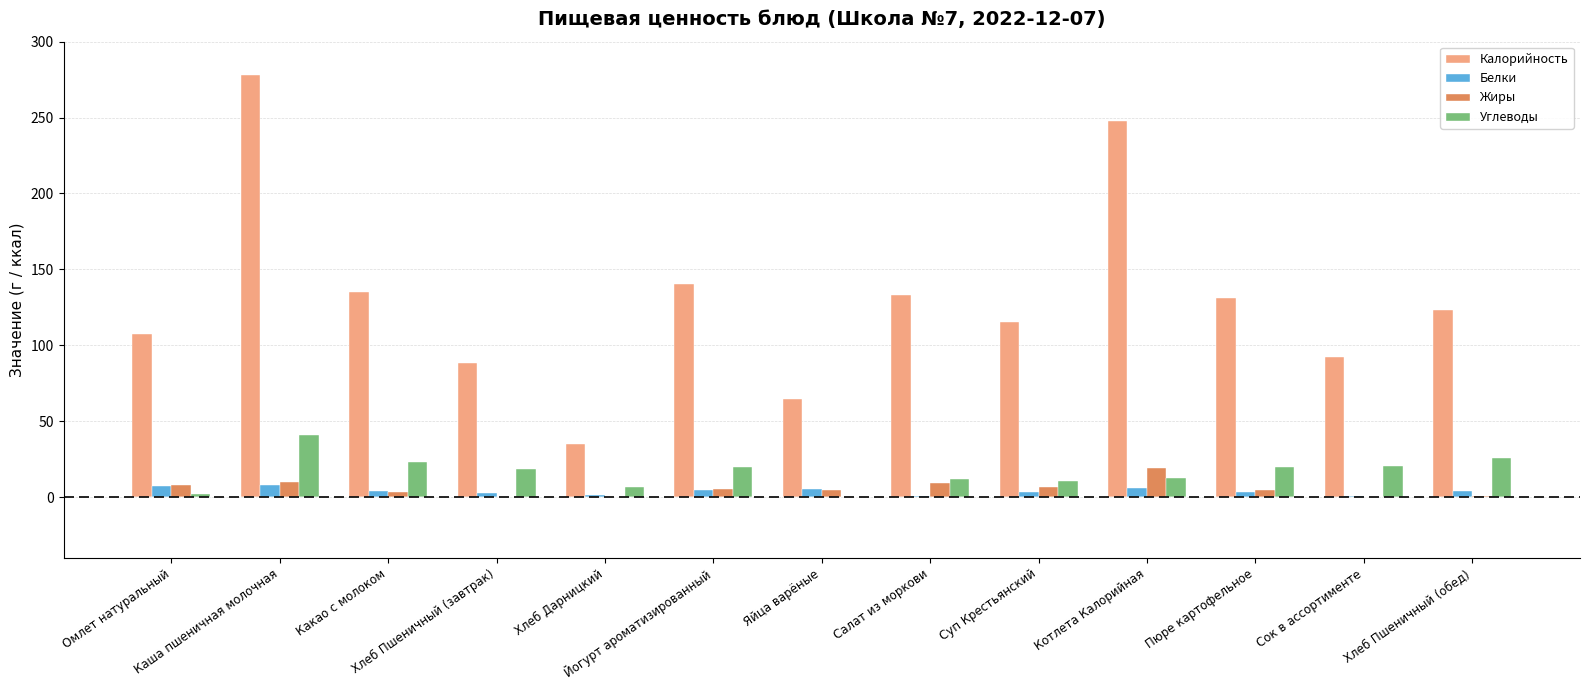

Between Каша пшеничная молочная and Котлета Калорийная, which series saw the biggest shift?

Калорийность